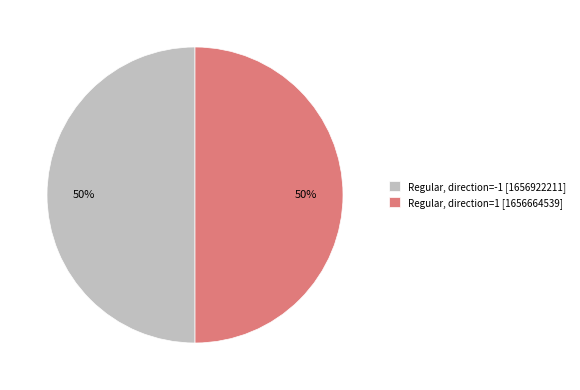

To the nearest percent, what is the average slice percentage?

50%